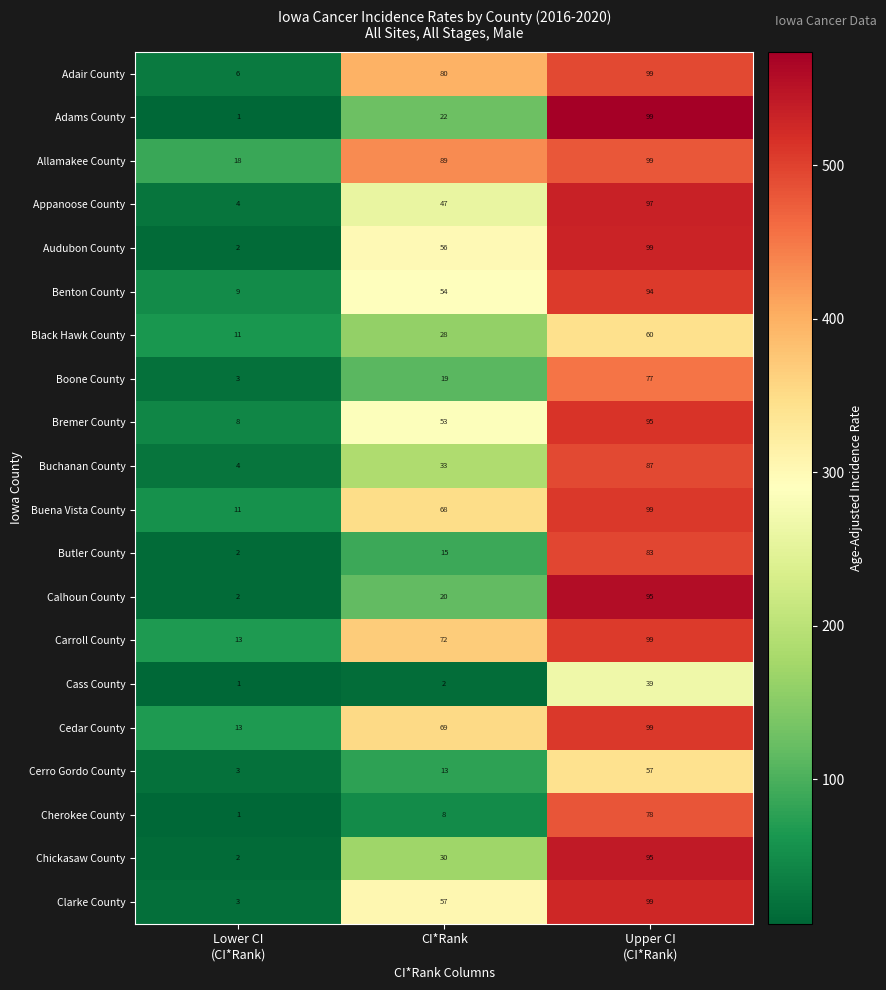

Between Lower CI
(CI*Rank) and CI*Rank, which series saw the biggest shift?

Adair County